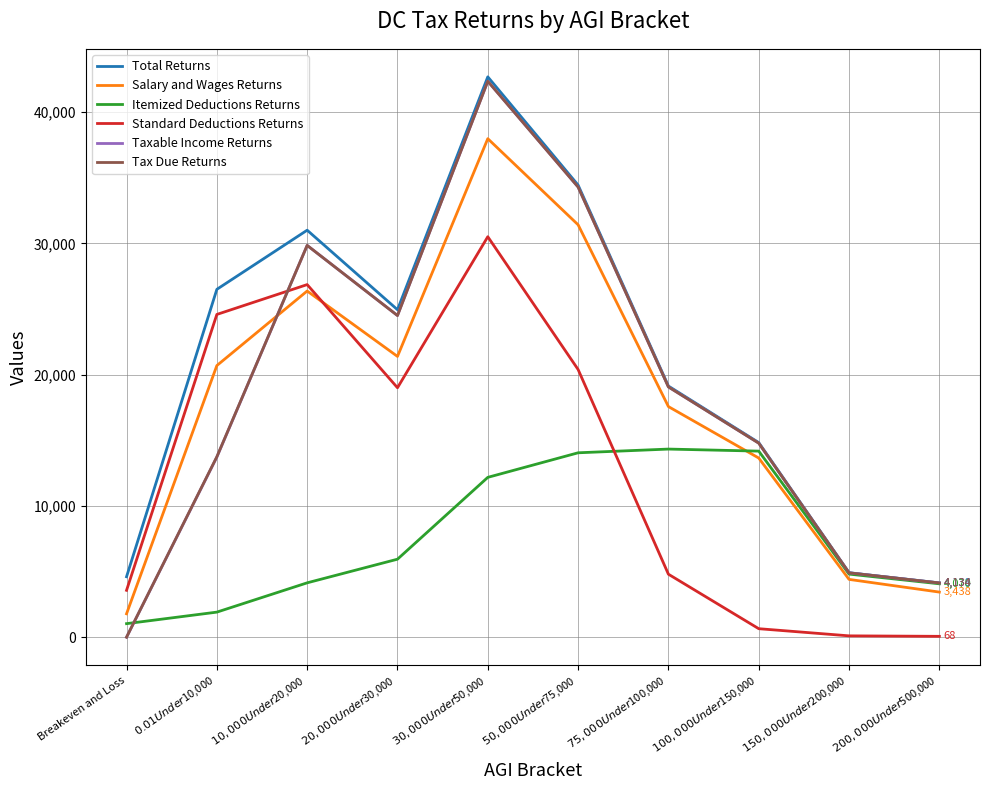

How many intersections are there between Taxable Income Returns and Standard Deductions Returns?

1